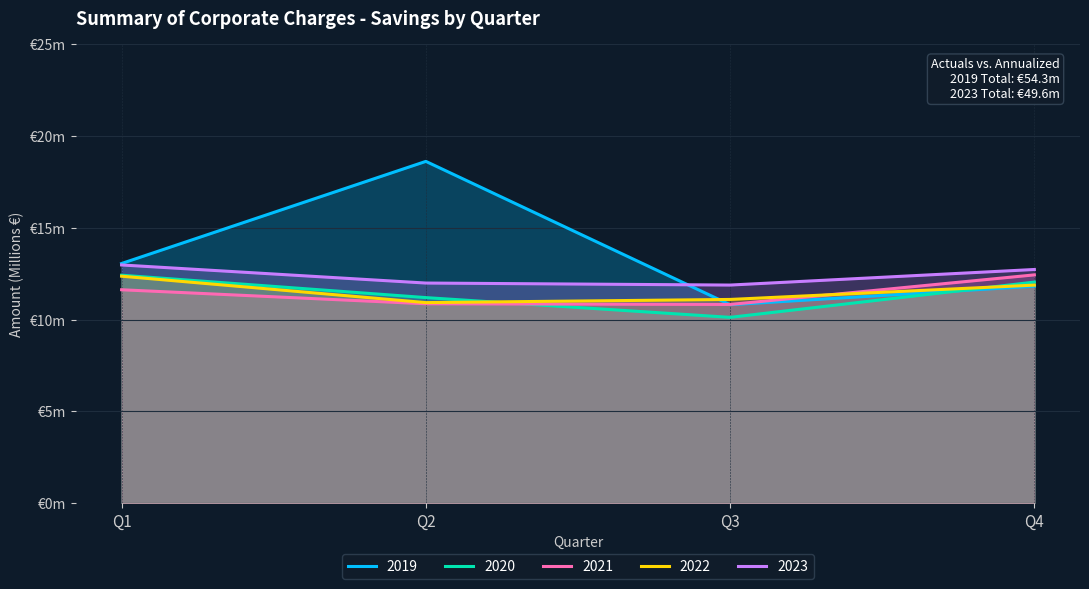

What is the minimum value shown in the chart?

10.1